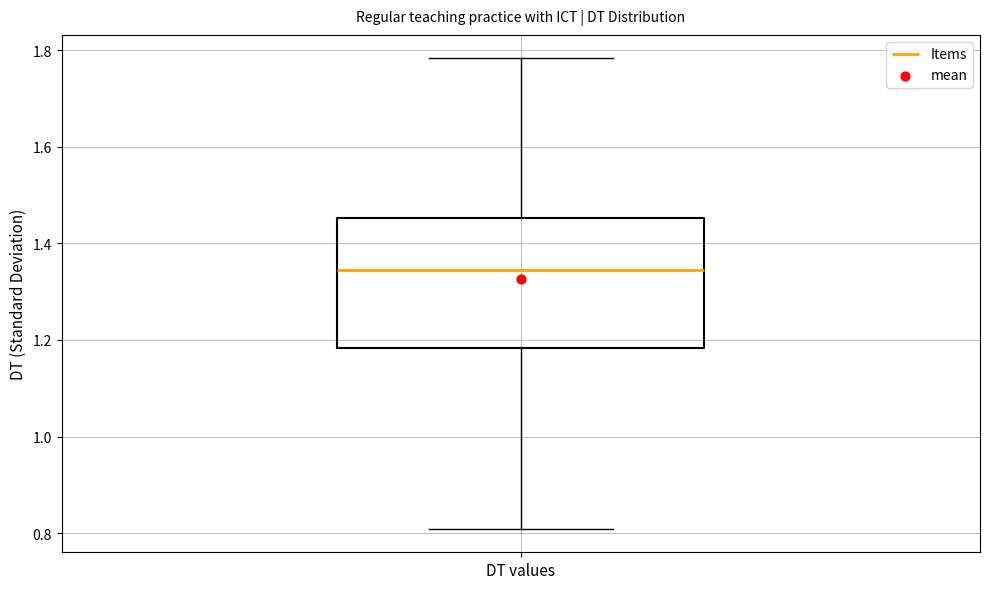

Where is the lower edge of the box for DT values on the y-axis? The values are not printed on the chart, so give them approximately, as read against the axis.

1.18